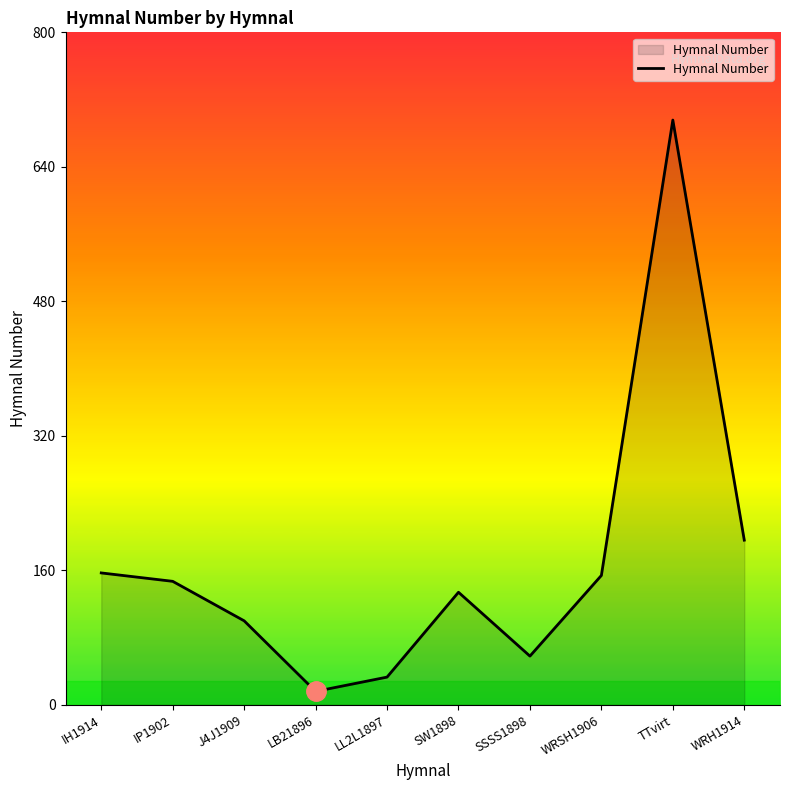

Where is the data nearest to the value 356?

WRH1914